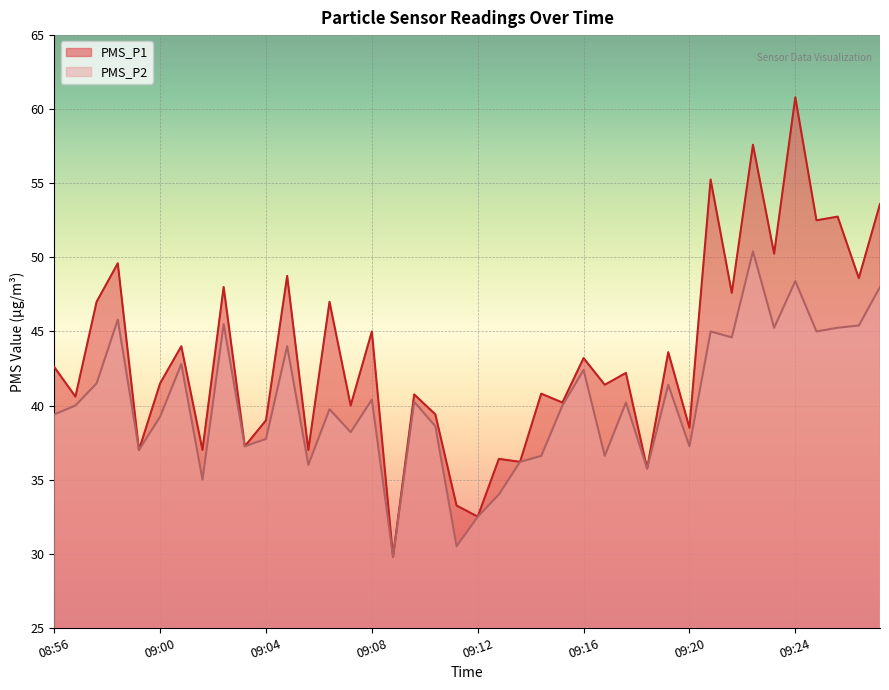

How many data points in PMS_P2 are above 40?

19